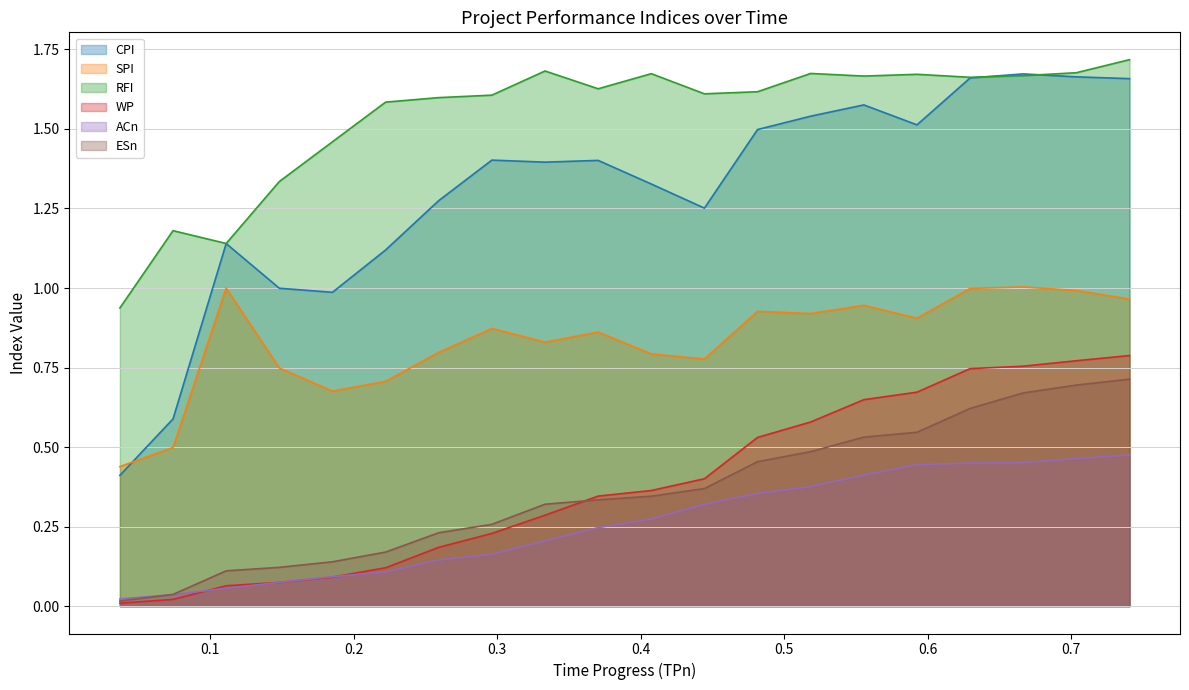

True or false: CPI and ACn intersect in this chart.

False